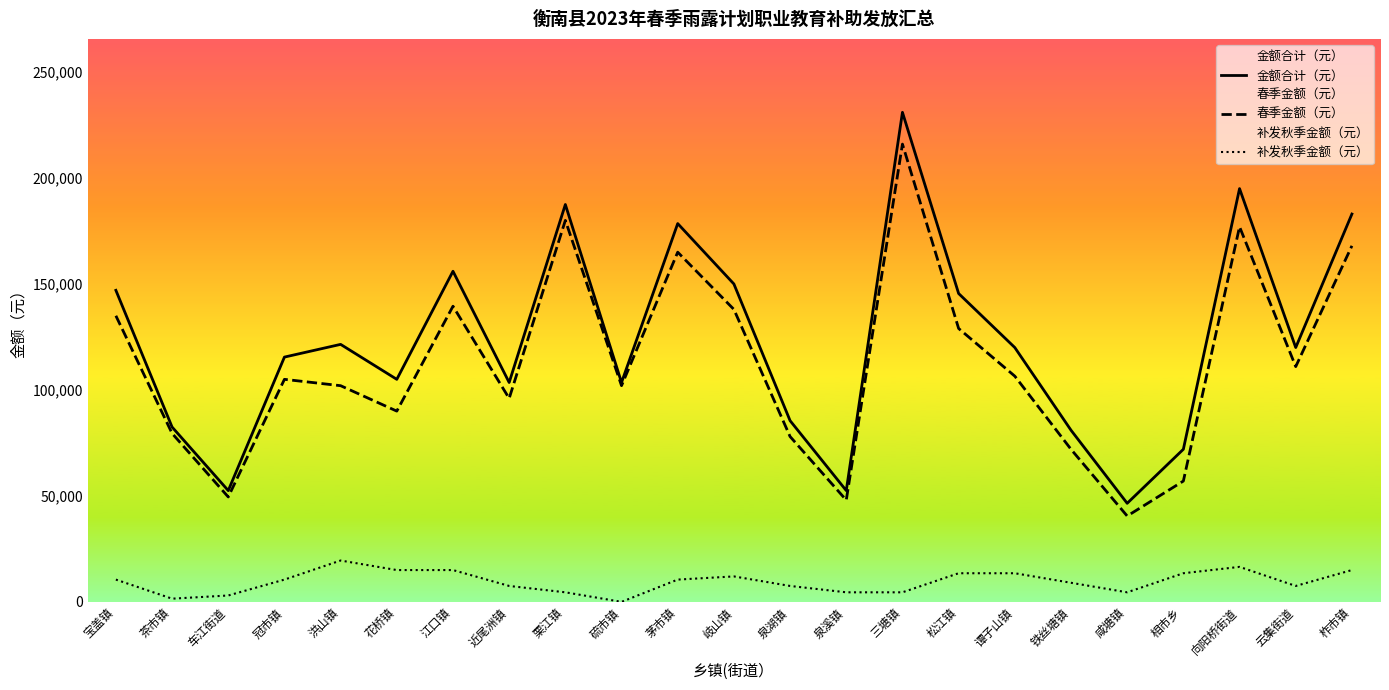

How many data points in 金额合计（元） are less than 120000?

11